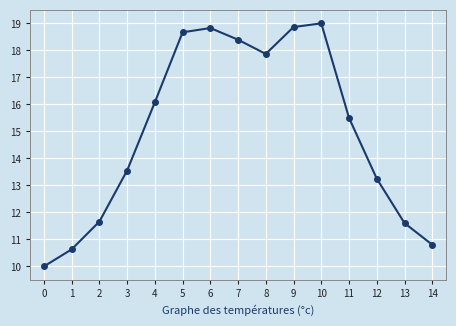

What is the value of the 2nd point from the left?

10.6